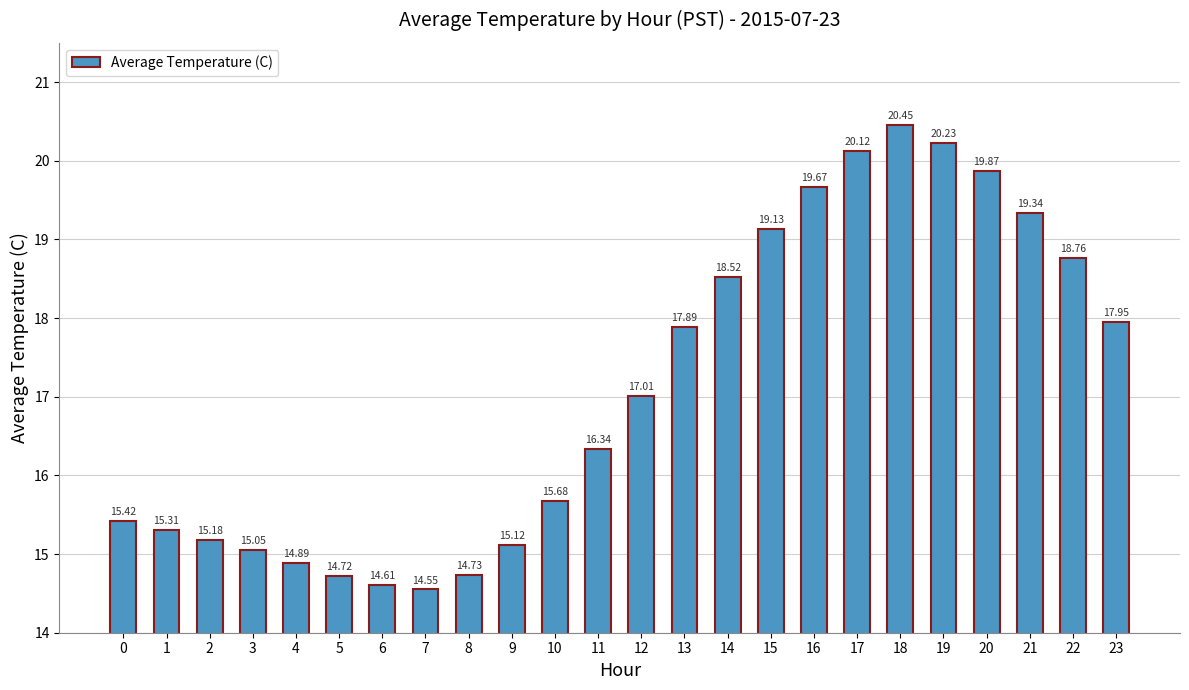

What is the smallest value displayed?

14.6